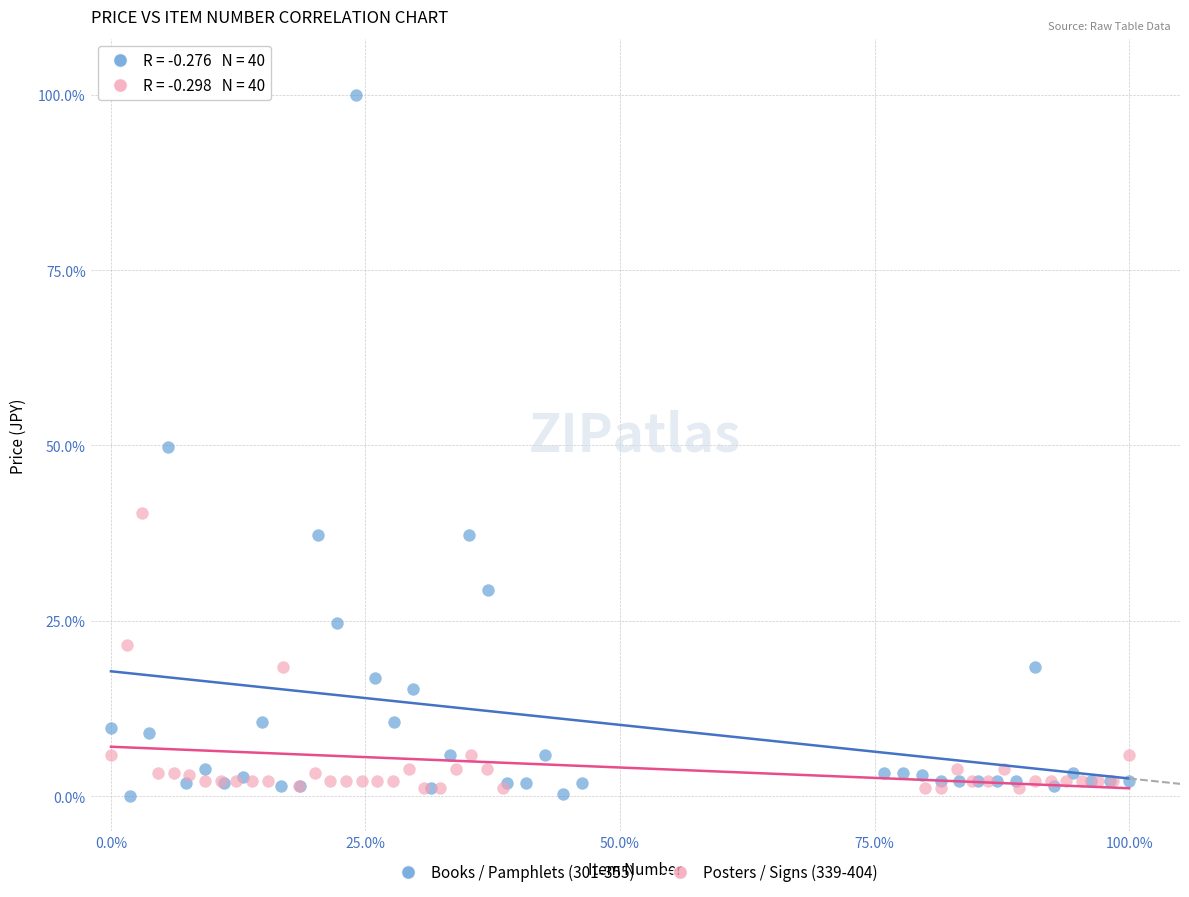

Which series reaches the minimum Y coordinate?

Books / Pamphlets (301-355)